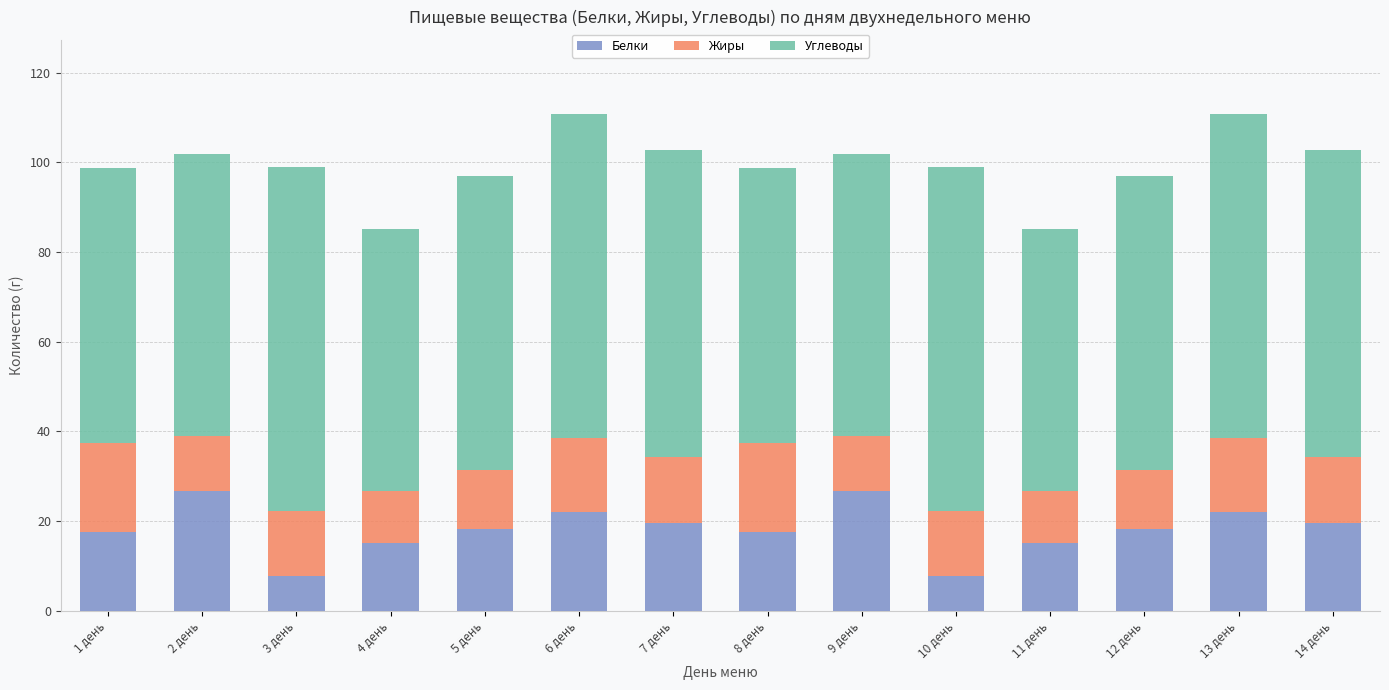

How many series are shown in this chart?

3